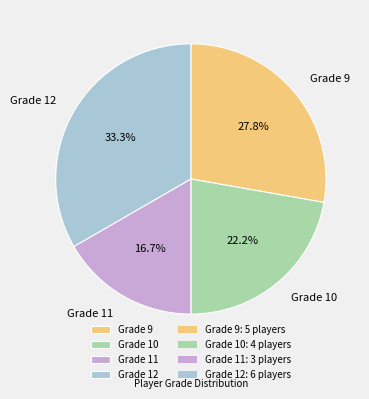

What is the largest slice in the pie chart?

Grade 12